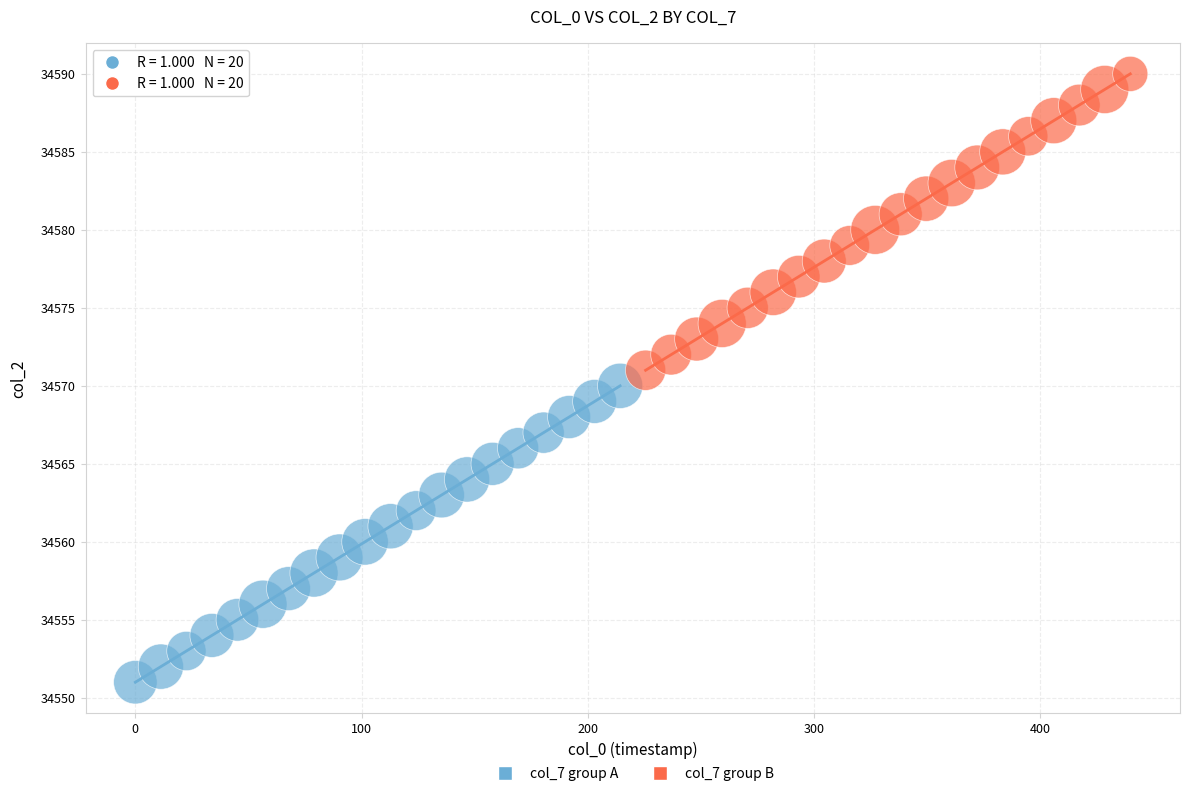

Which series contains the lowest Y value?

col_7 group A